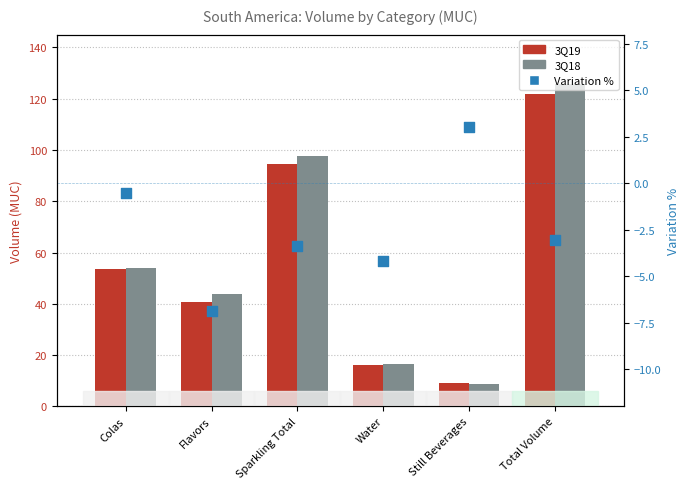

What is the total value across all series at Sparkling Total?

189.0